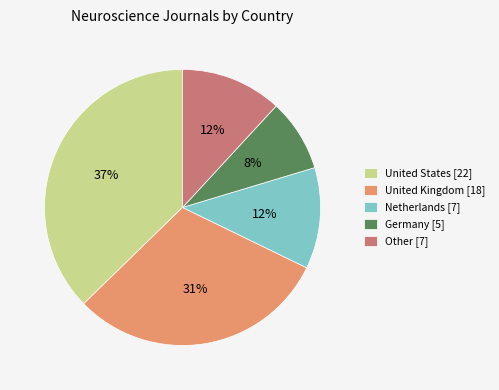

Which category has the biggest portion of the pie?

United States [22]